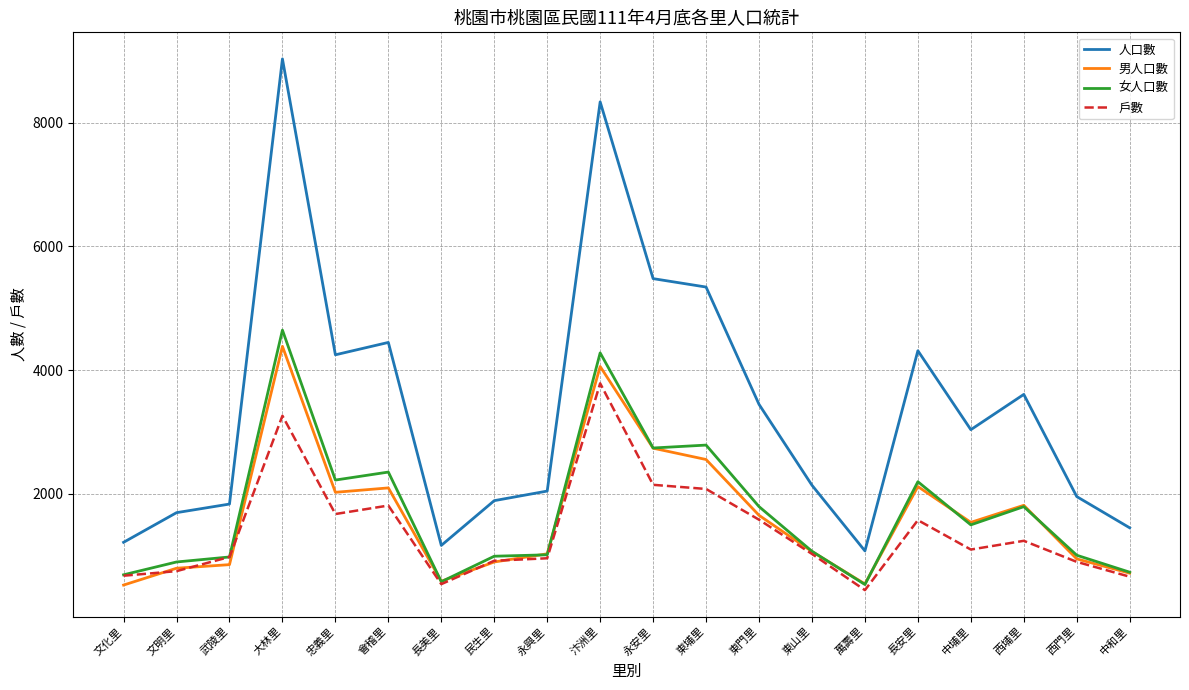

How many lines are shown in the chart?

4